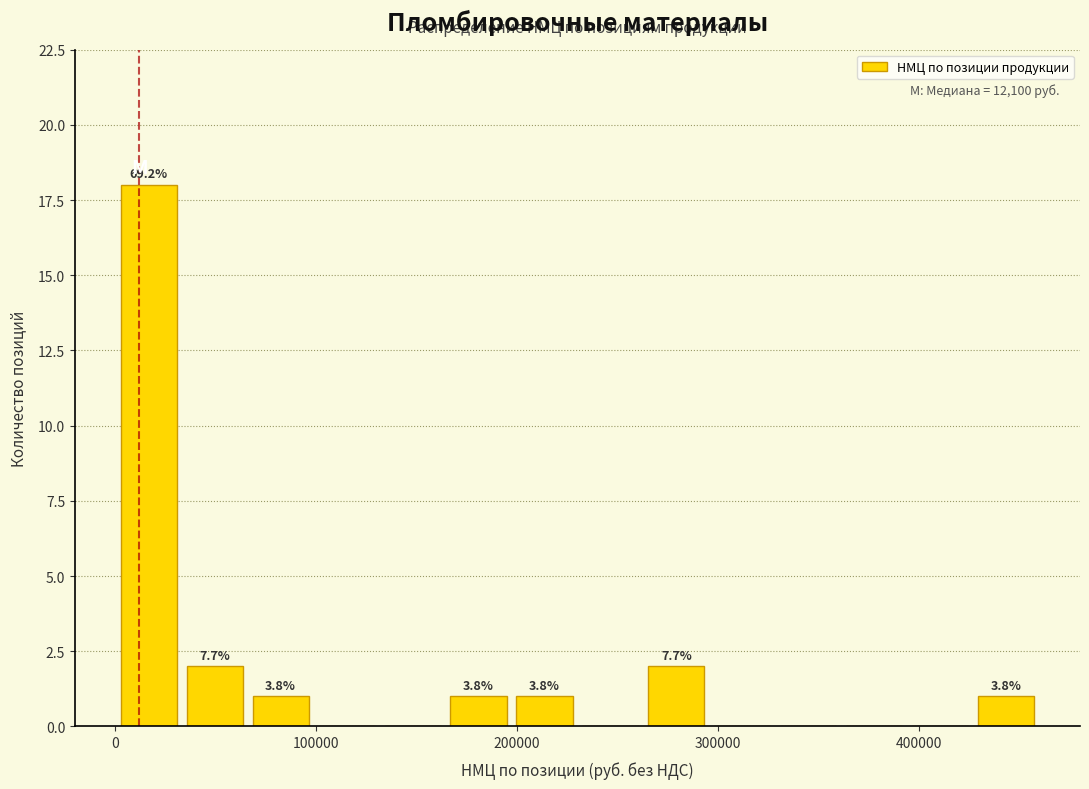

Around what value on the x-axis is the tallest bar? Give the approximate position of its centre, as read against the axis.

20000